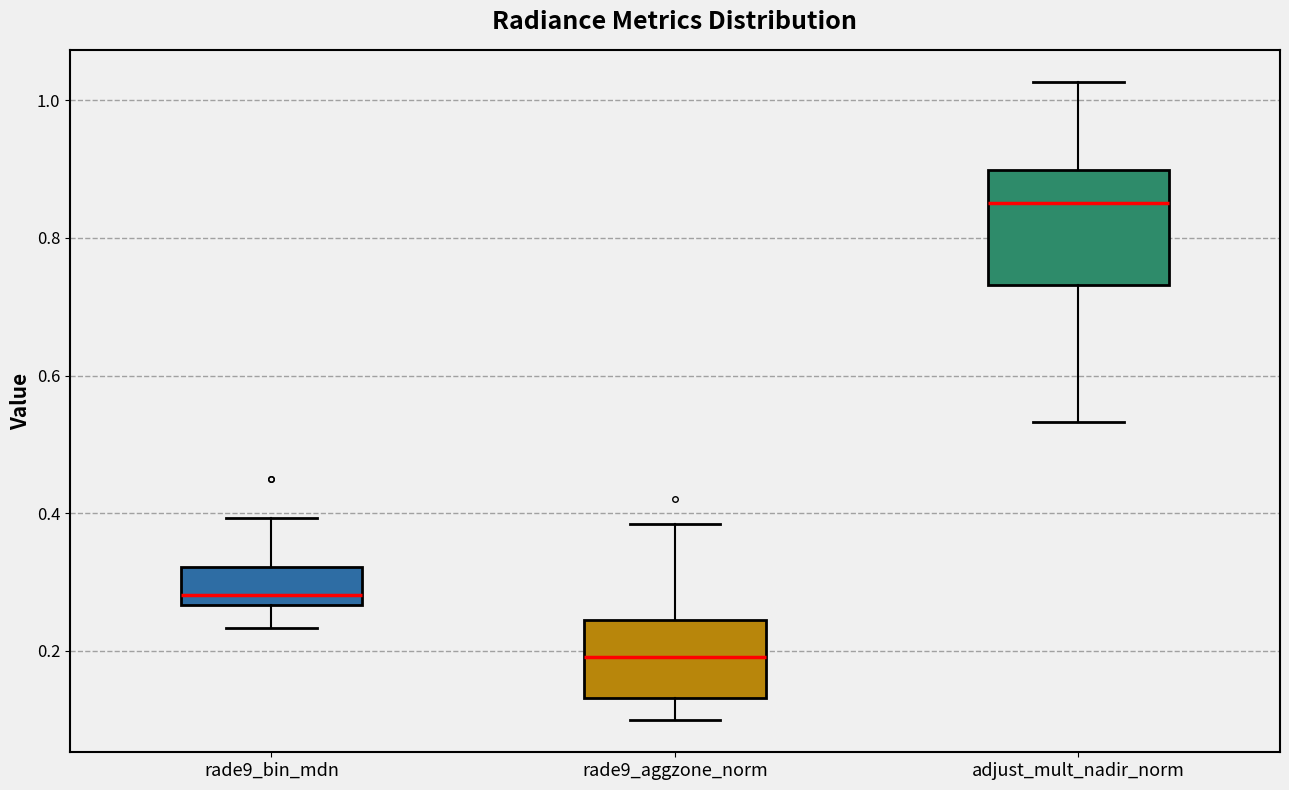

Comparing the boxes themselves (not the whiskers), which one is the tallest?

adjust_mult_nadir_norm